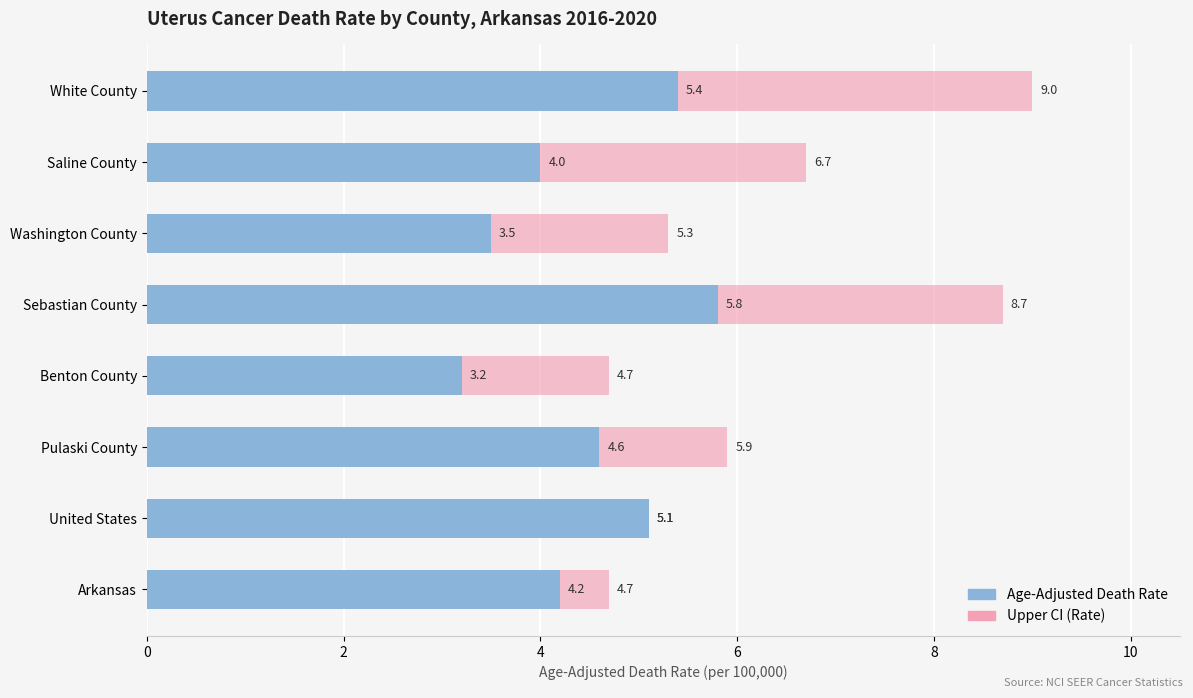

What position from the right is United States?

7